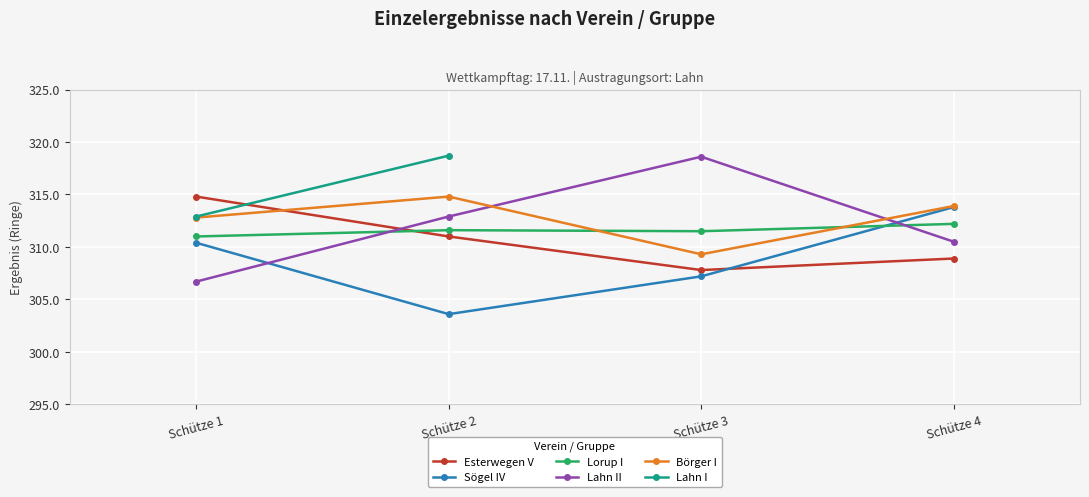

At which category is the sum across all series the highest?

Schütze 4